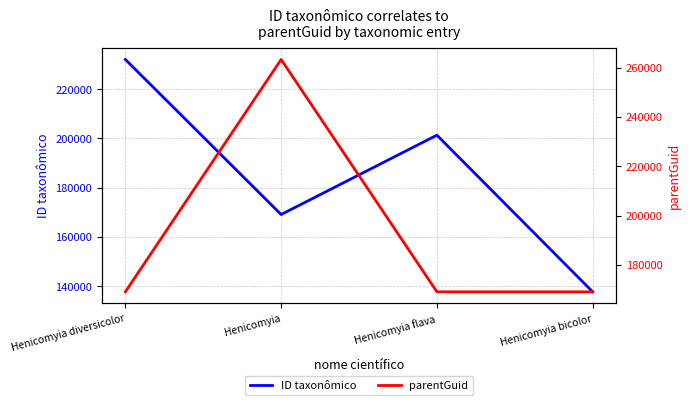

Reading left to right, what are all the values shown in this chart?

ID taxonômico: Henicomyia diversicolor=232052	Henicomyia=169136	Henicomyia flava=201335	Henicomyia bicolor=137773
parentGuid: Henicomyia diversicolor=169136	Henicomyia=263343	Henicomyia flava=169136	Henicomyia bicolor=169136